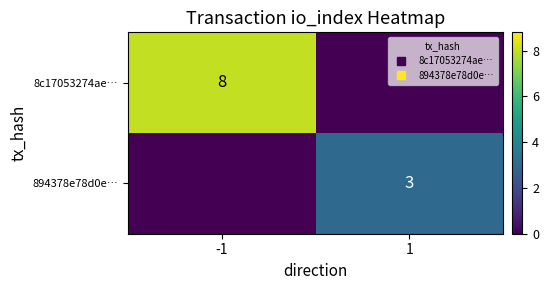

At which label is 8c17053274ae… closest to 4?

-1